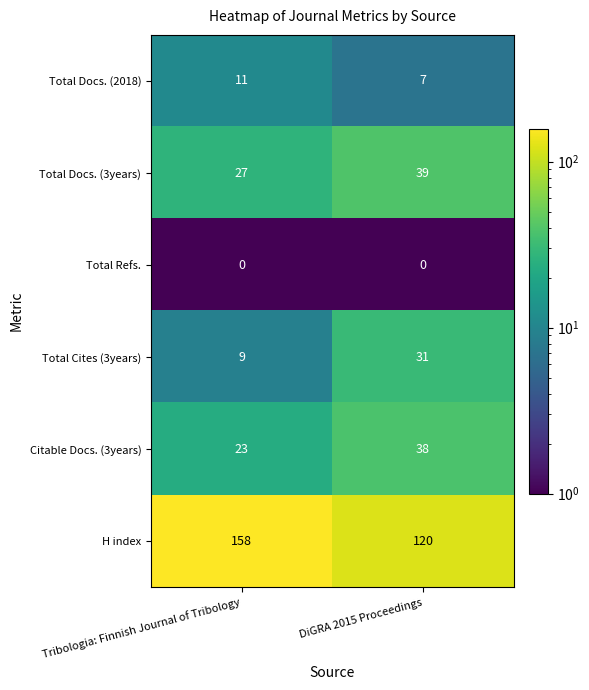

Count the number of data series in this chart.

6